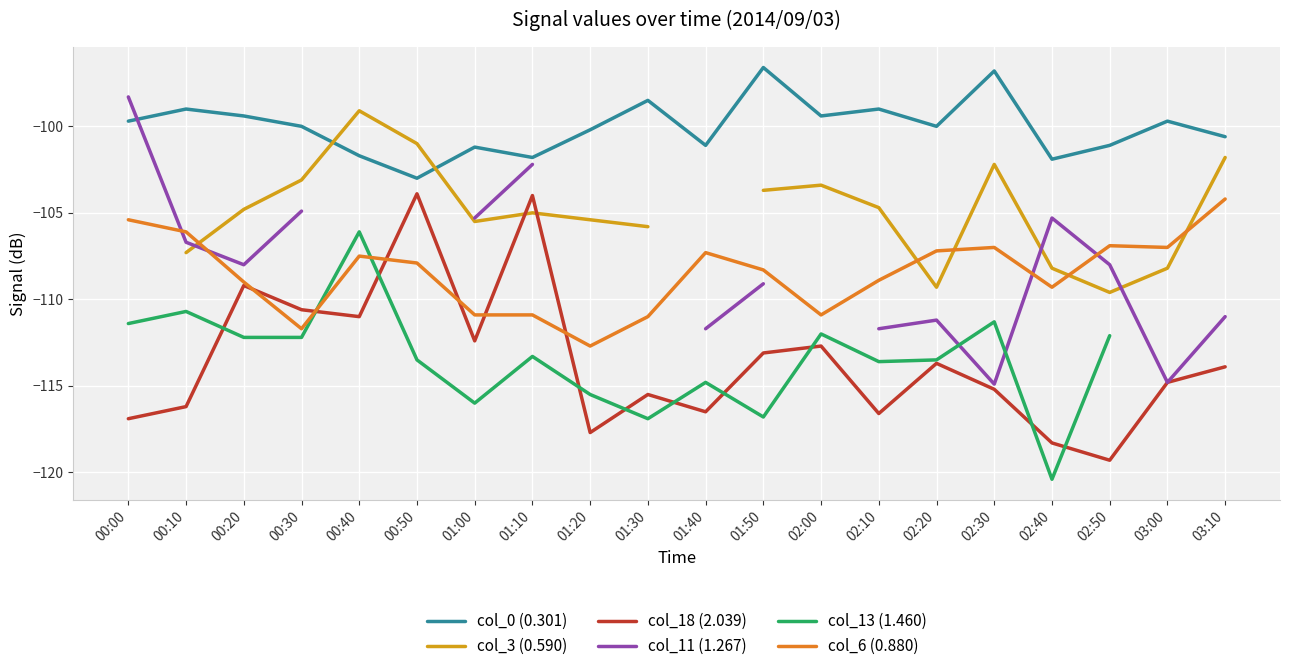

Is it true that col_0 (0.301) equals -63.2 at 01:40?

False